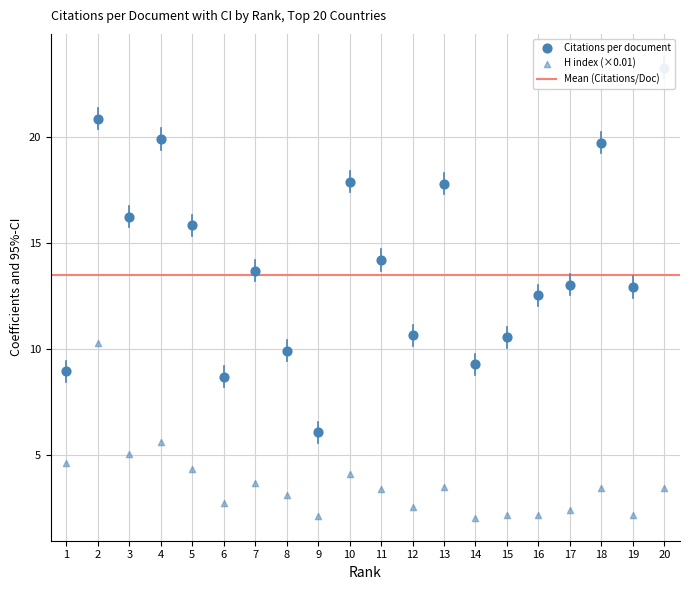

Is the value of H index (×0.01) at 19 greater than the value of Citations per document at 4?

No